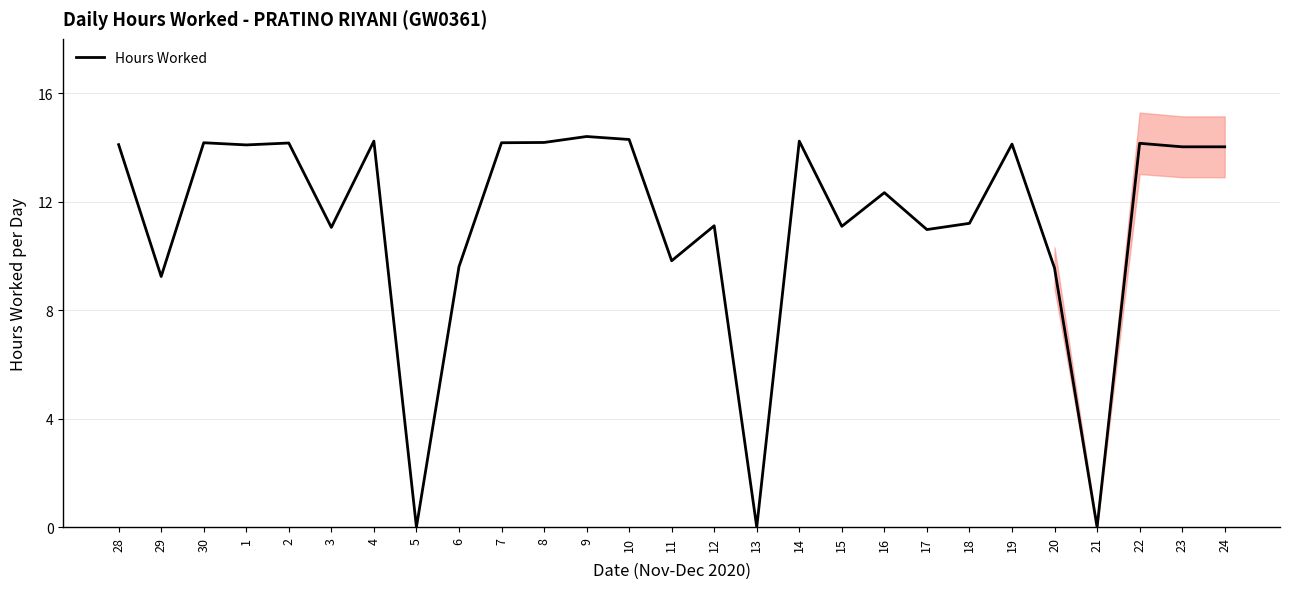

Reading right to left, what are all the values shown in this chart?

14.0	14.0	14.2	0.0	9.6	14.1	11.2	11.0	12.3	11.1	14.2	0.0	11.1	9.8	14.3	14.4	14.2	14.2	9.6	0.0	14.2	11.1	14.2	14.1	14.2	9.2	14.1